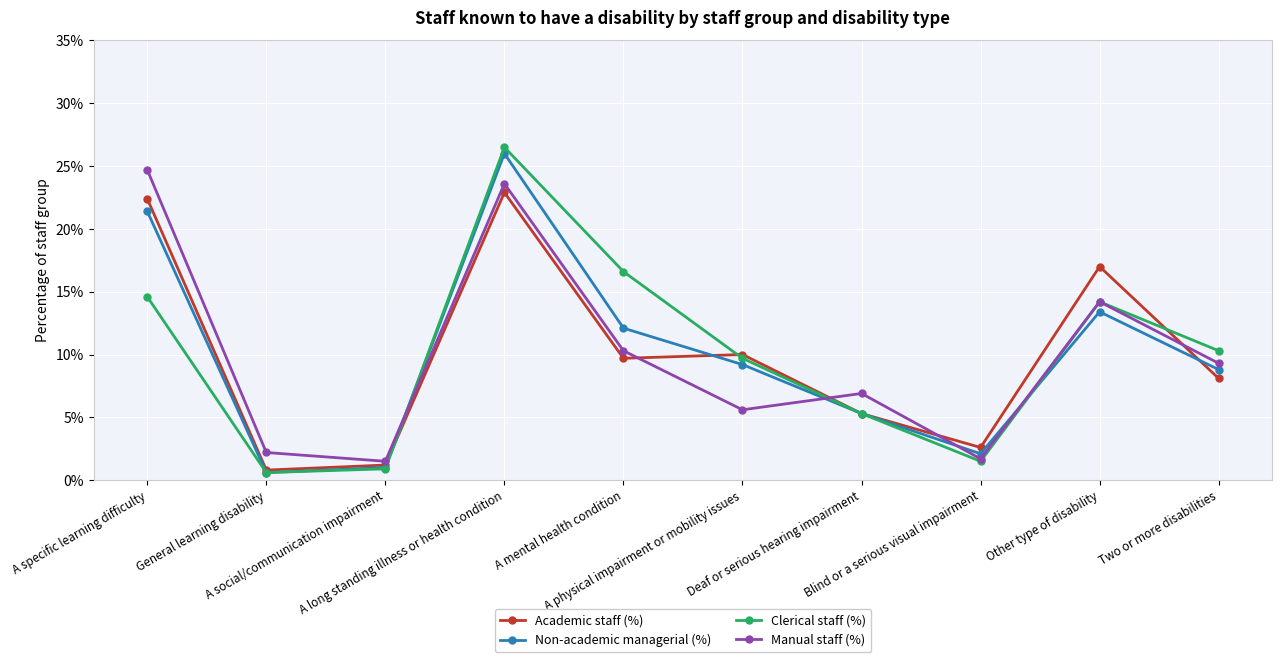

Between A specific learning difficulty and A physical impairment or mobility issues, which series saw the biggest shift?

Manual staff (%)